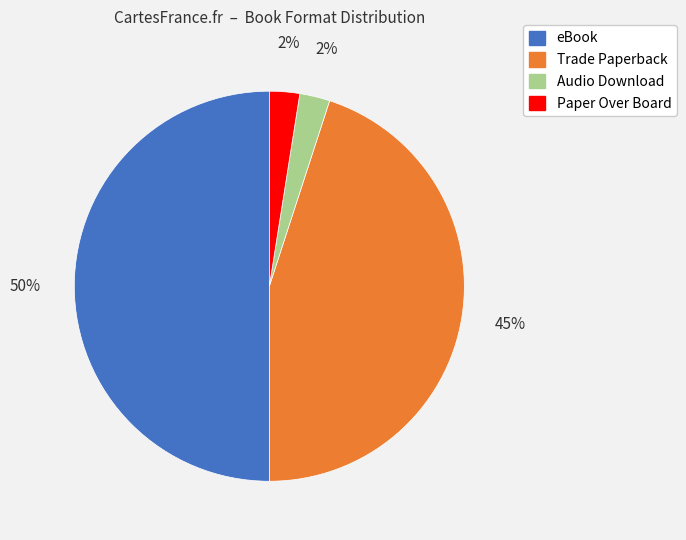

To the nearest percent, what percentage of the pie is Trade Paperback?

45%